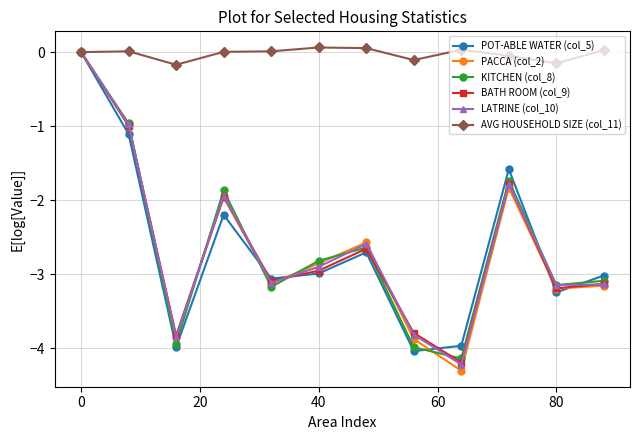

What is the value of the POT-ABLE WATER (col_5) point at the 4th from the left?

-2.2